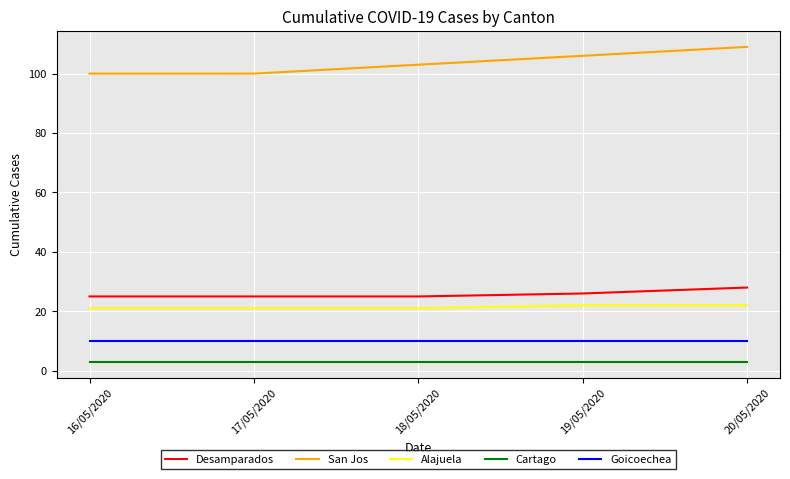

The value of Cartago at 18/05/2020 is 3. True or false?

True